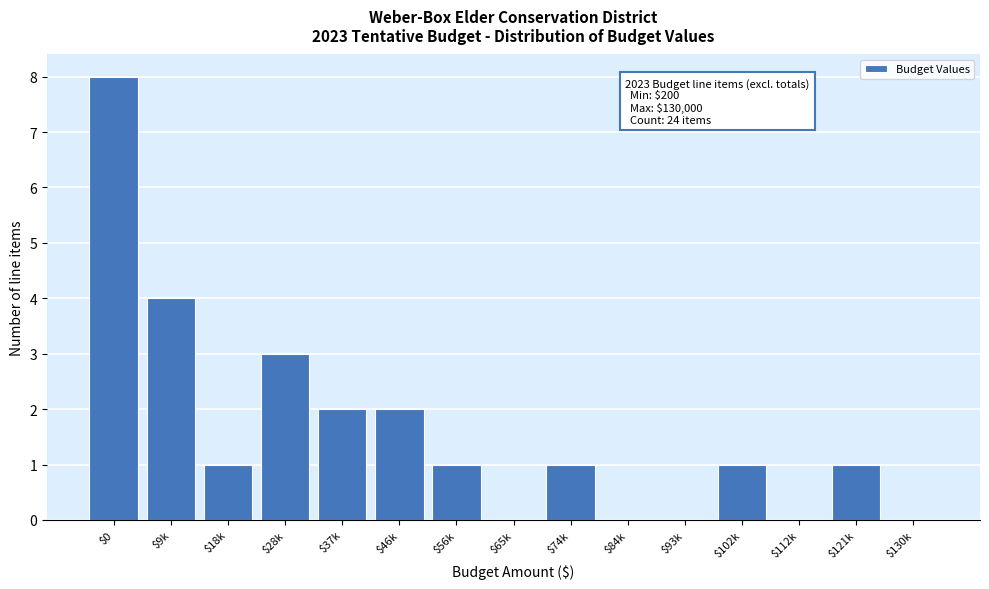

What is the sum of all values?

24